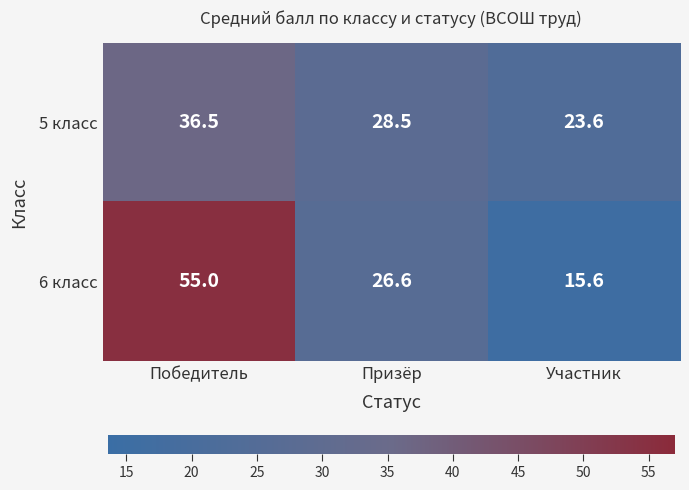

Is it true that 6 класс equals 26.6 at Призёр?

True